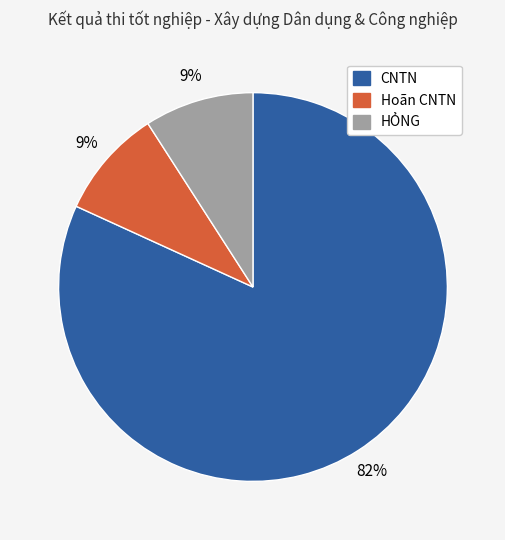

Is it true that Hoãn CNTN is 24% of the pie?

False